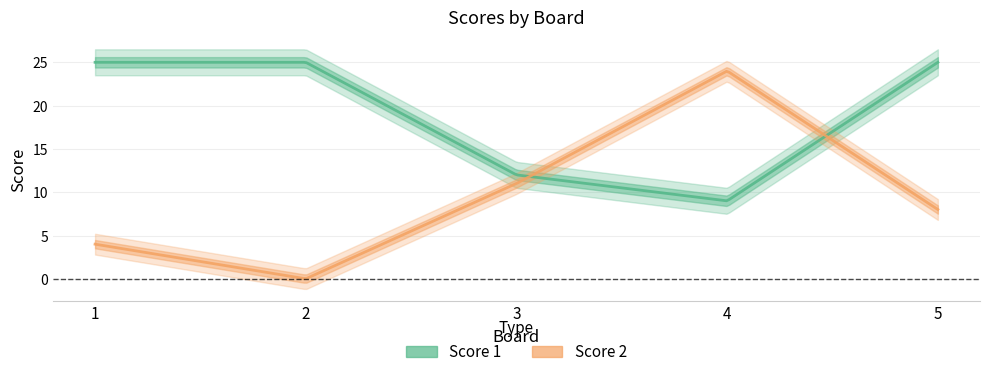

Which category has the lowest value across all series?

2